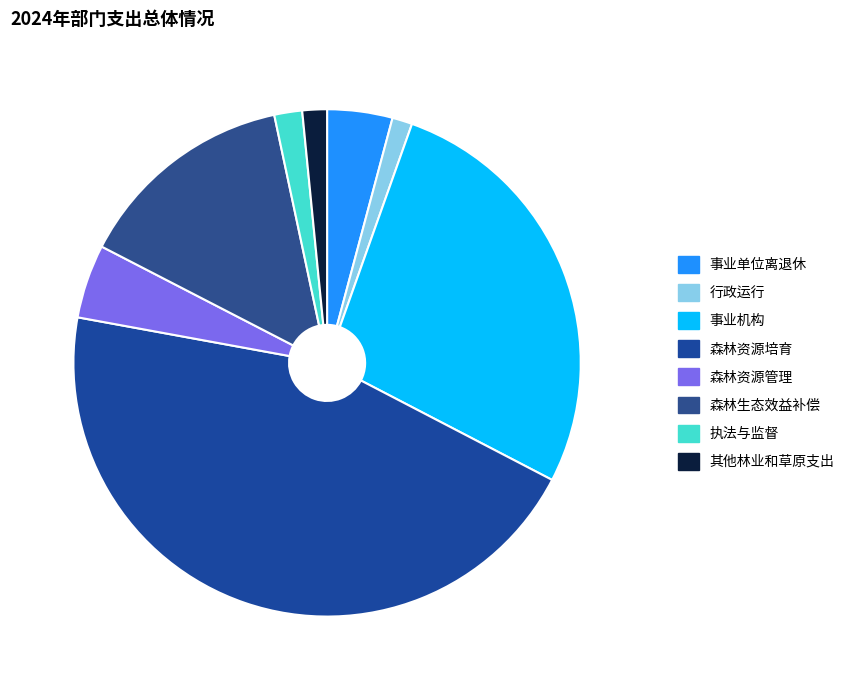

What is the smallest slice in the pie chart?

行政运行